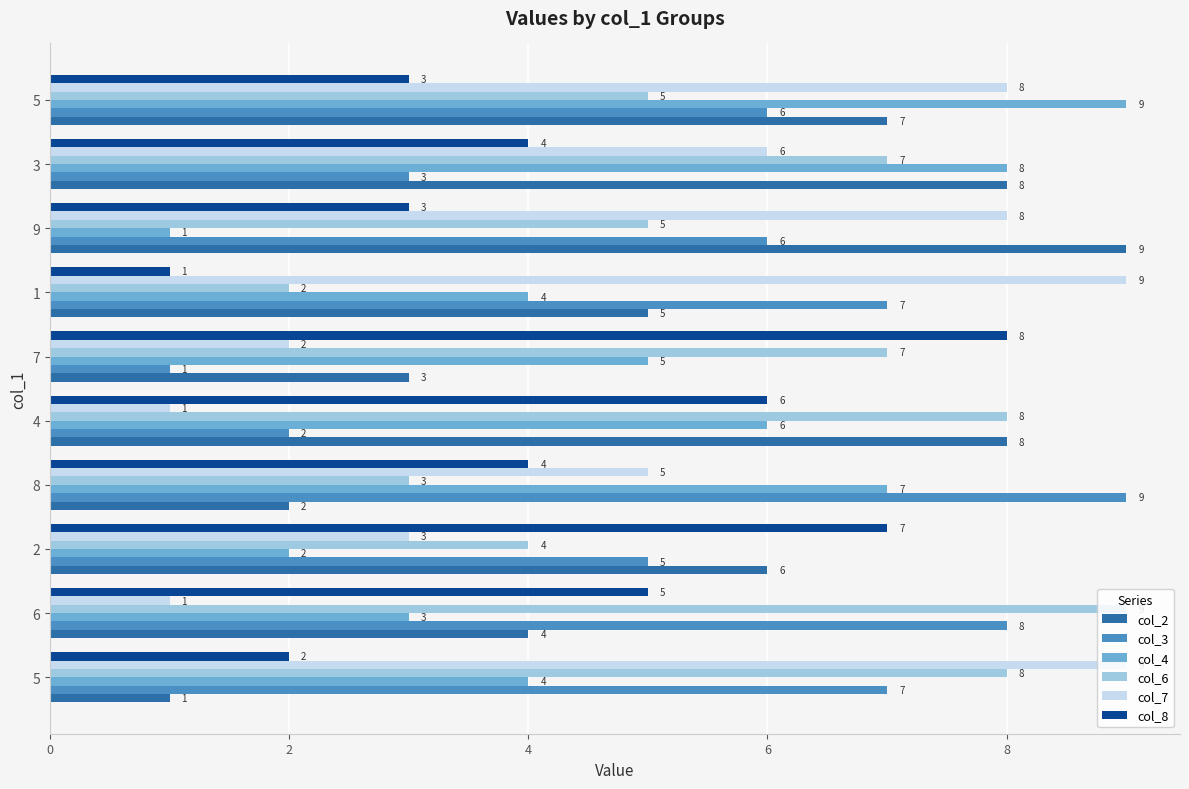

How many data points does each series have?

10